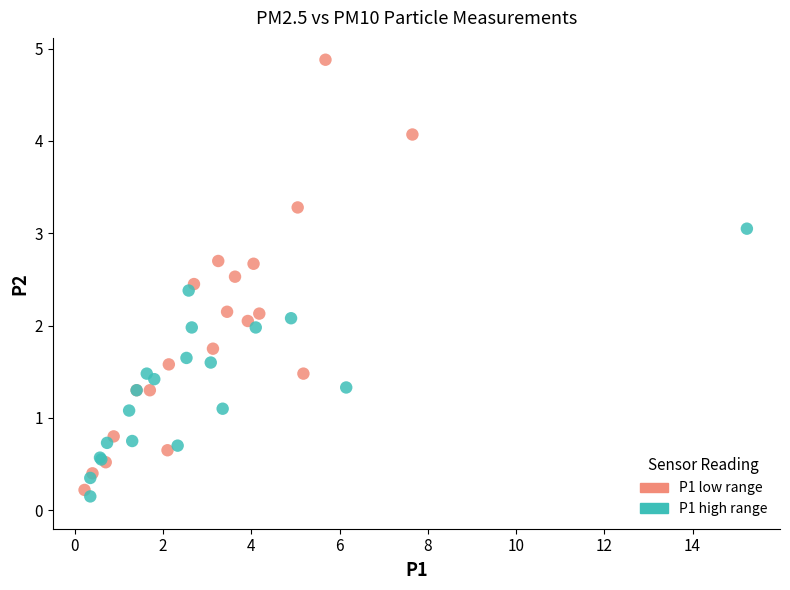

Which series contains the highest Y value?

P1 low range